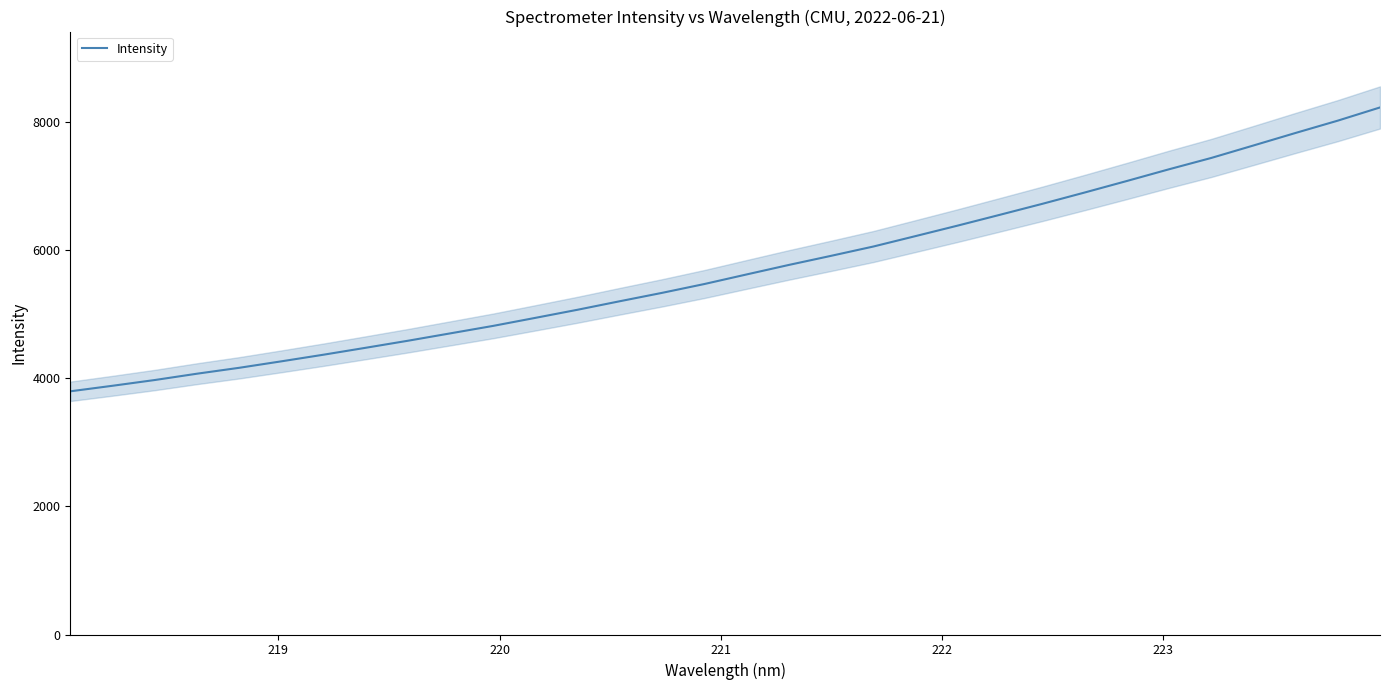

What is the maximum value shown in the chart?

8230.5